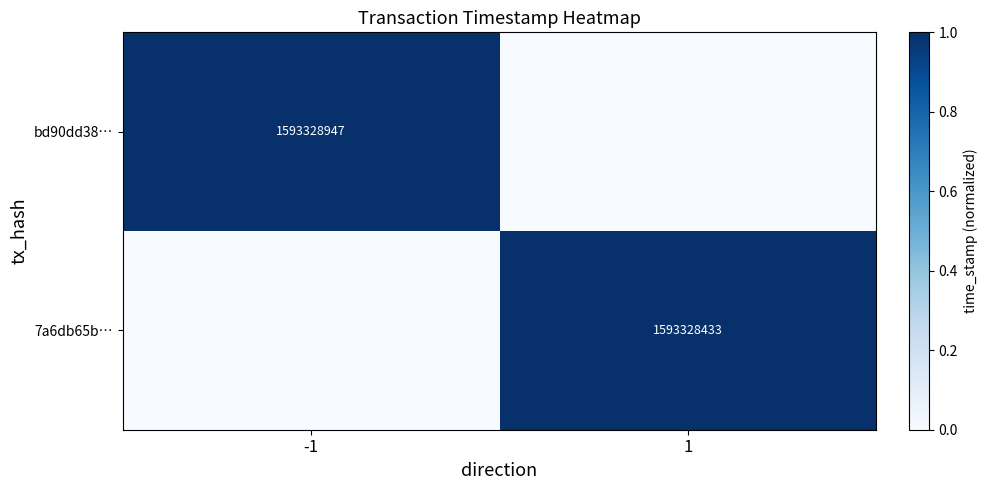

True or false: 7a6db65b… has a value of 2556172434 at 1.

False